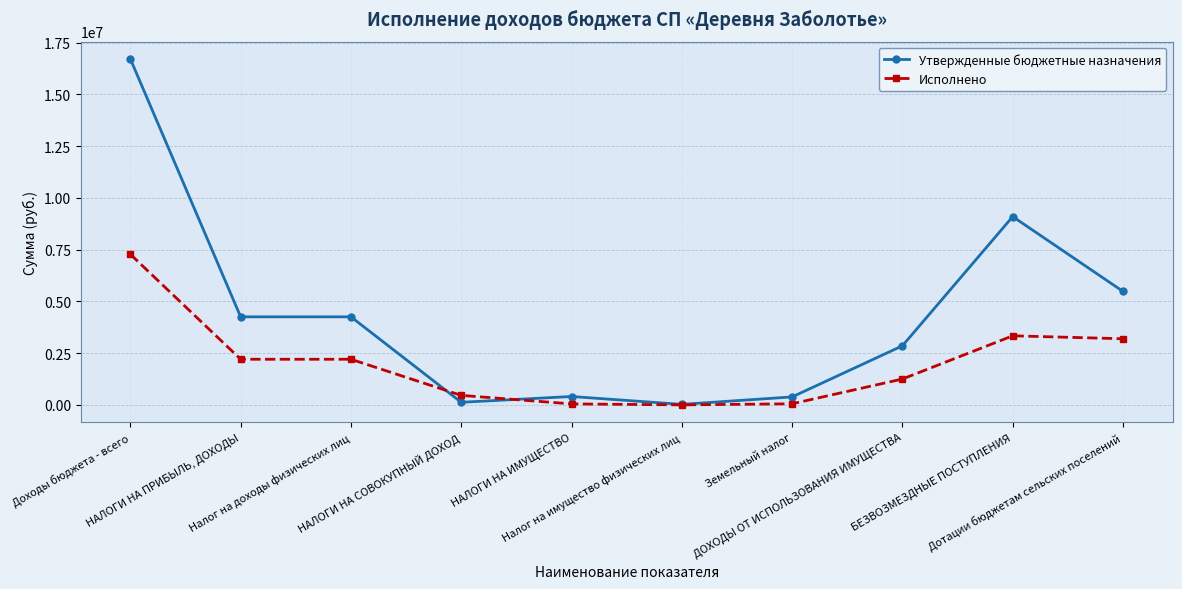

How many series are shown in this chart?

2